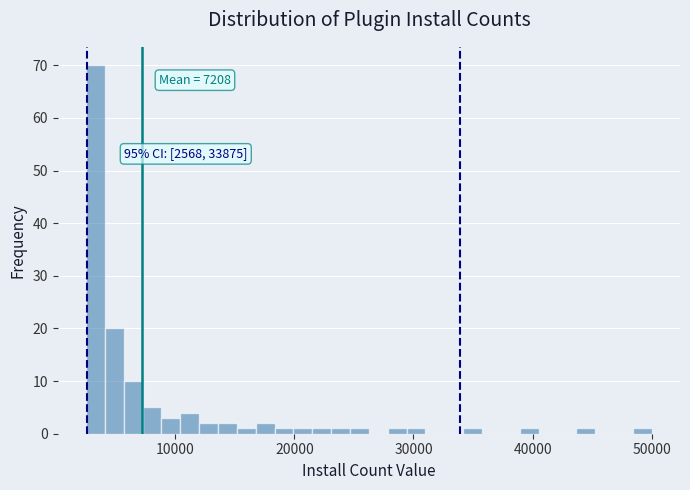

Around what value on the x-axis is the tallest bar? Give the approximate position of its centre, as read against the axis.

3000